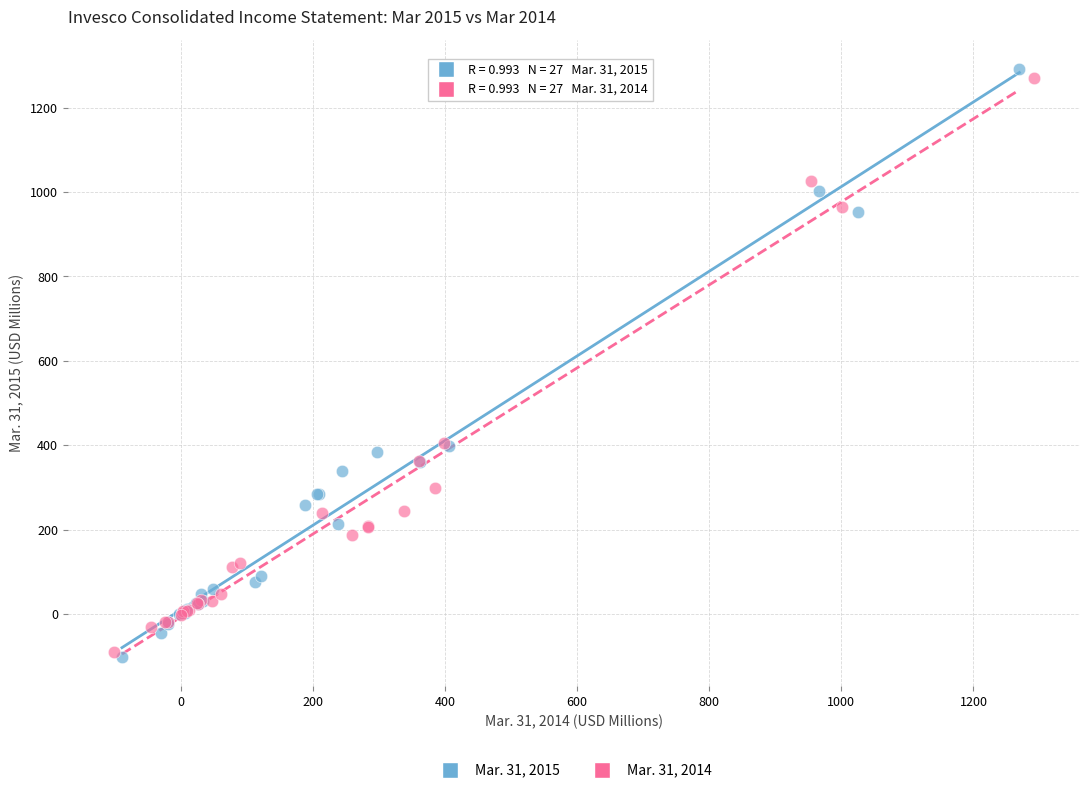

Which series has the largest Y range (max minus min)?

Mar. 31, 2015